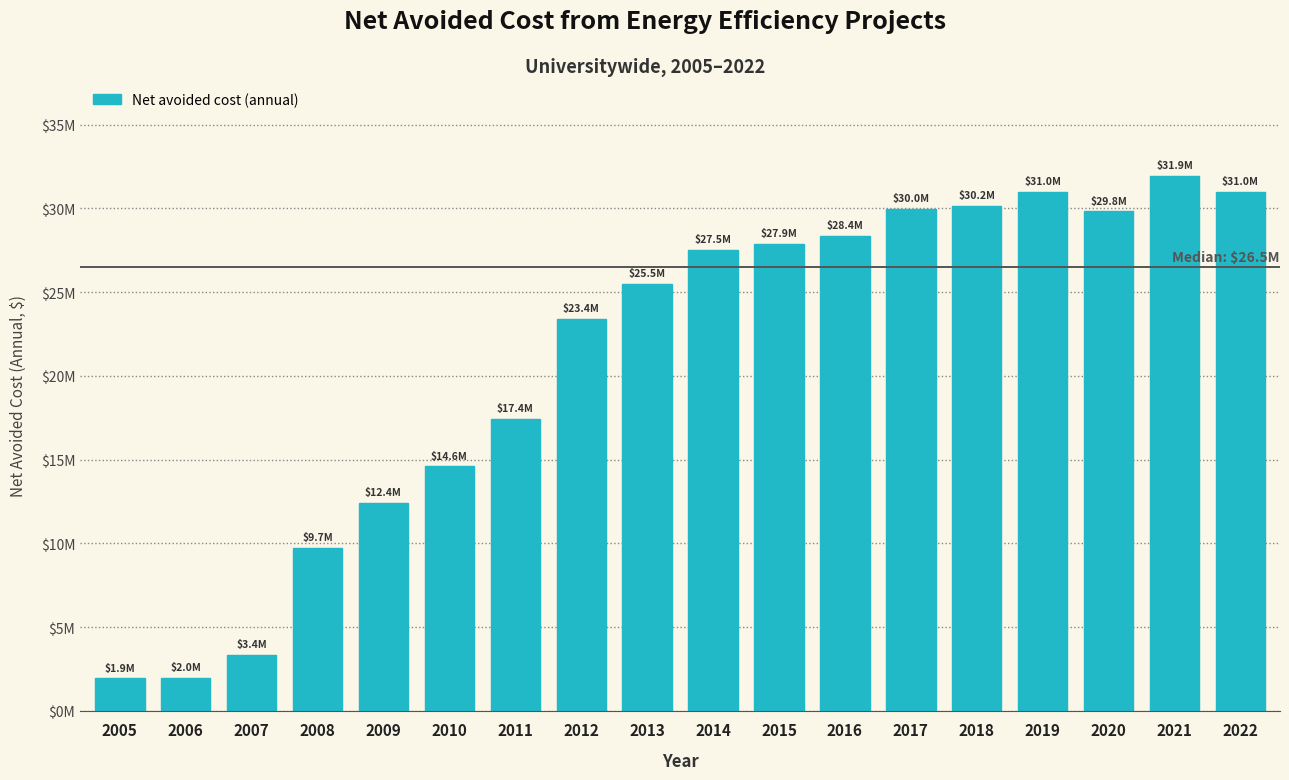

Are the bars horizontal?

No